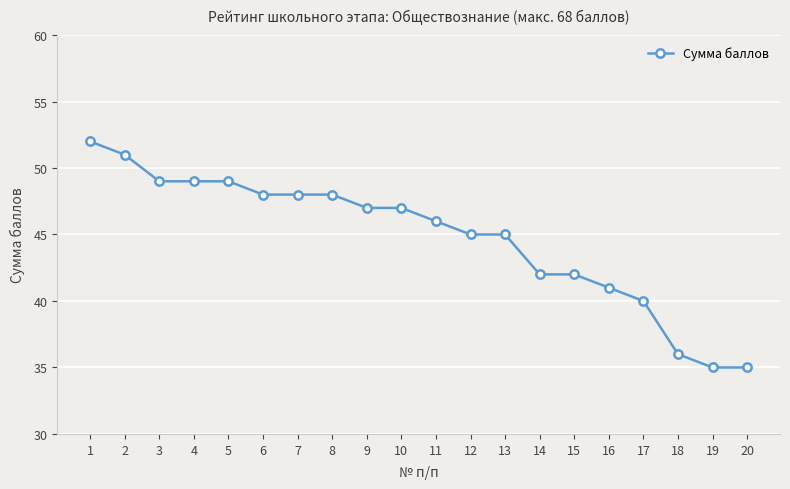

Between 14 and 12, which is larger?

12